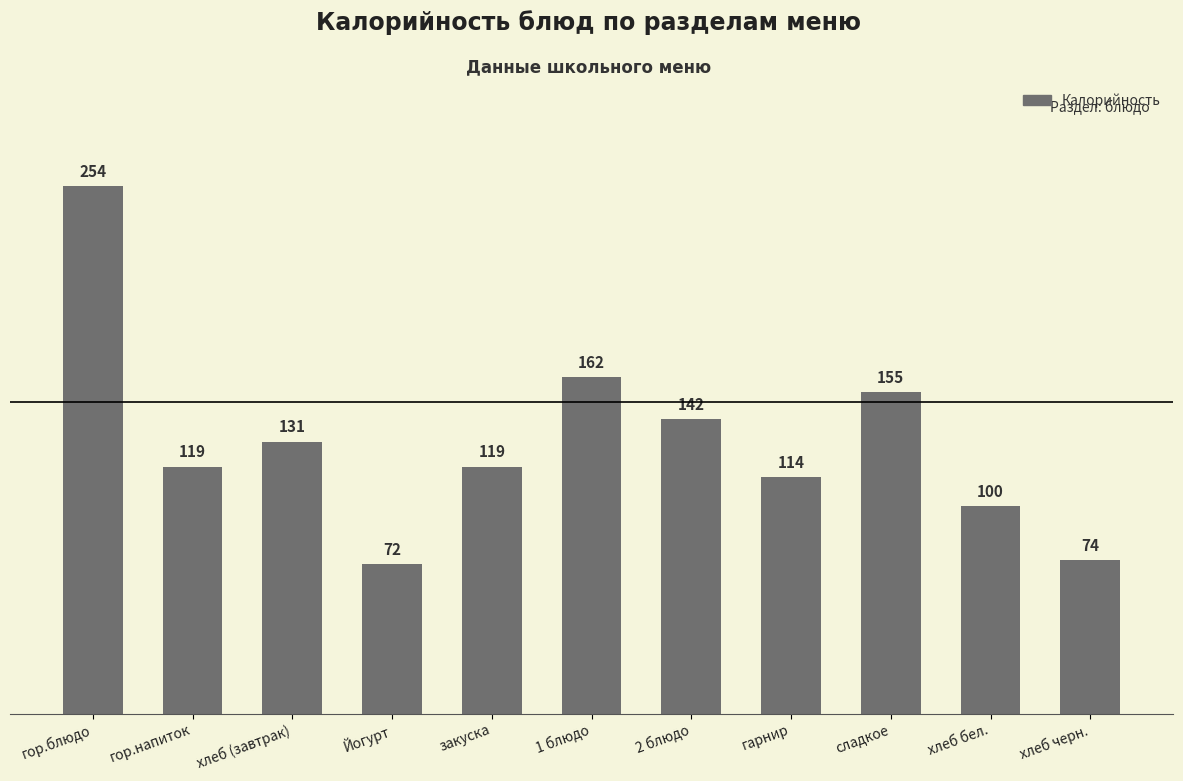

Does the chart contain any negative values?

No